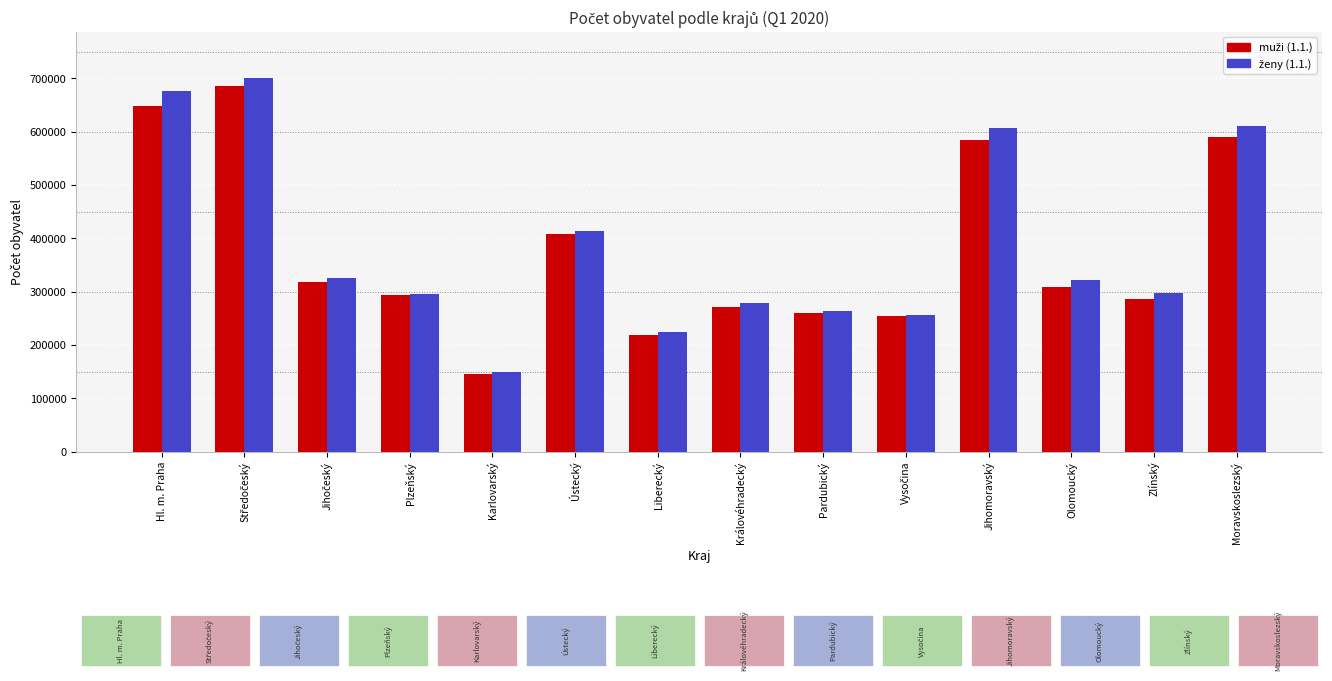

What is the minimum value shown in the chart?

145594